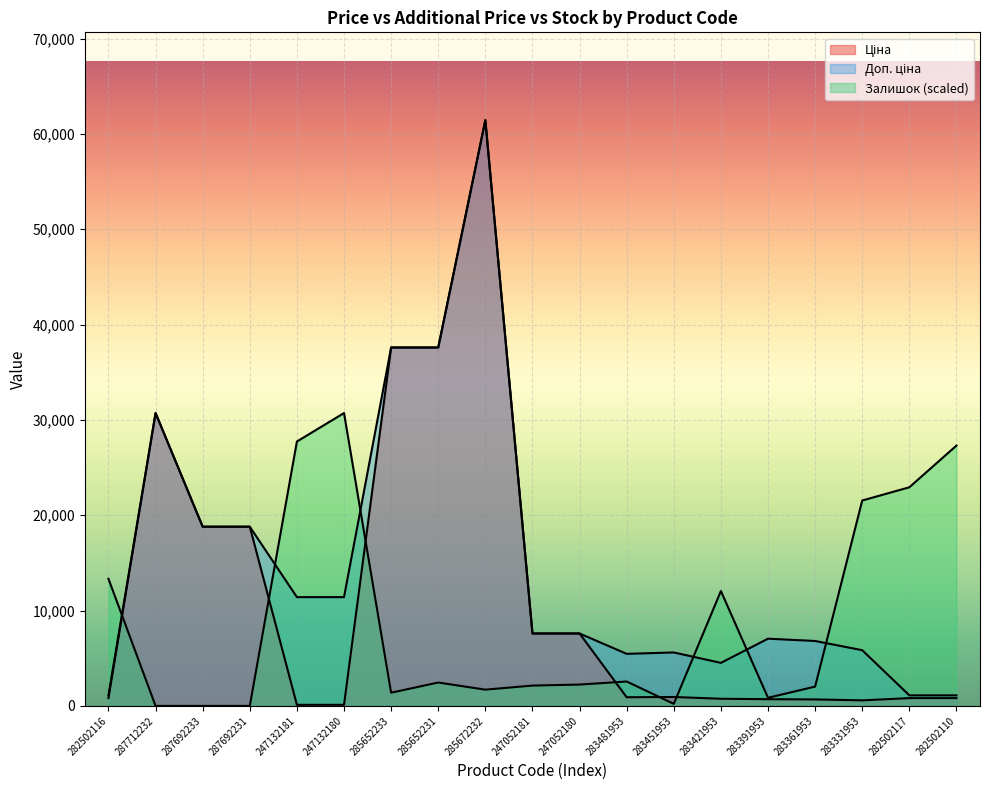

True or false: Доп. ціна and Ціна cross at least once.

False